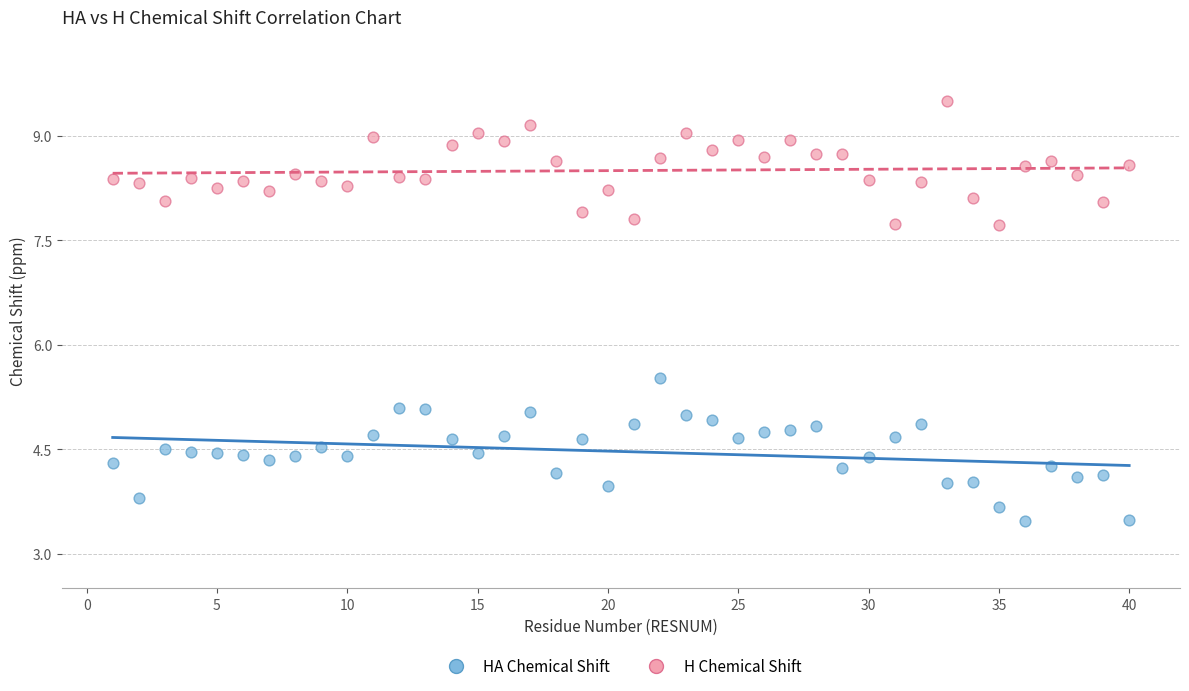

Across all series, what Y value is closest to 6?

5.5